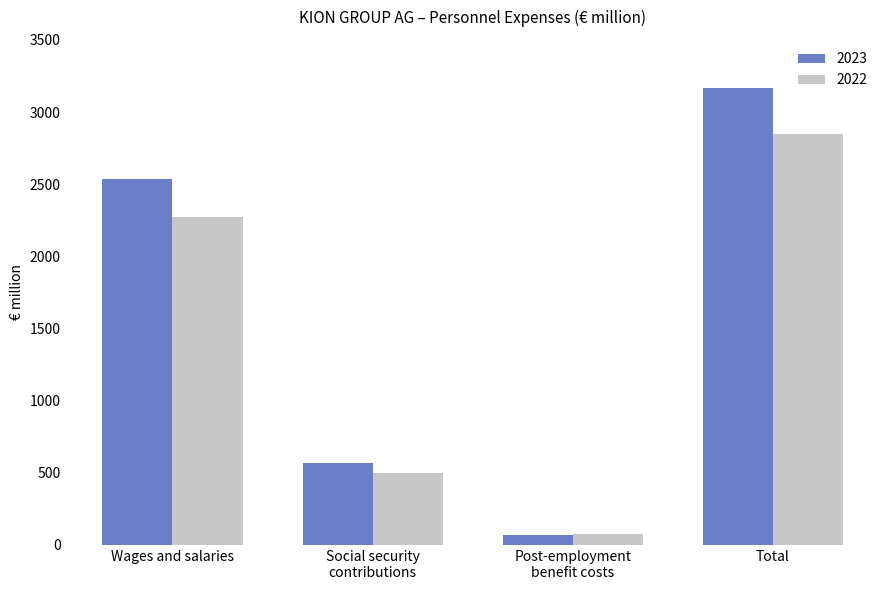

Is it true that 2023 equals 4426.3 at Wages and salaries?

False